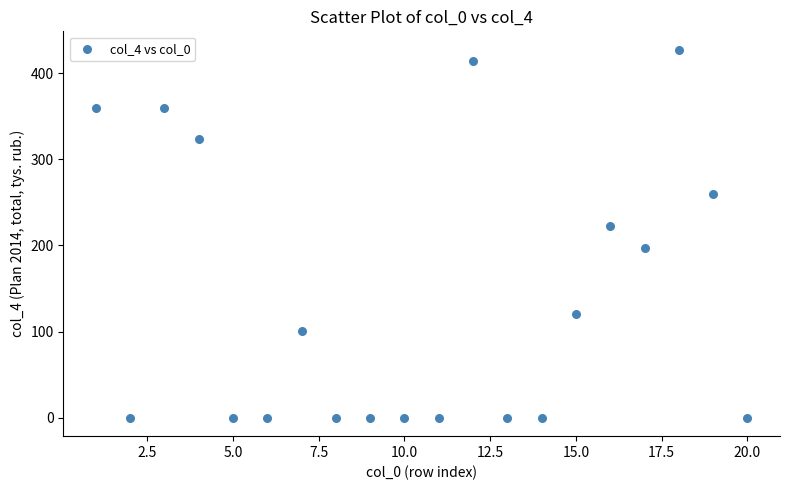

What is the range of X values (max minus min)?

19